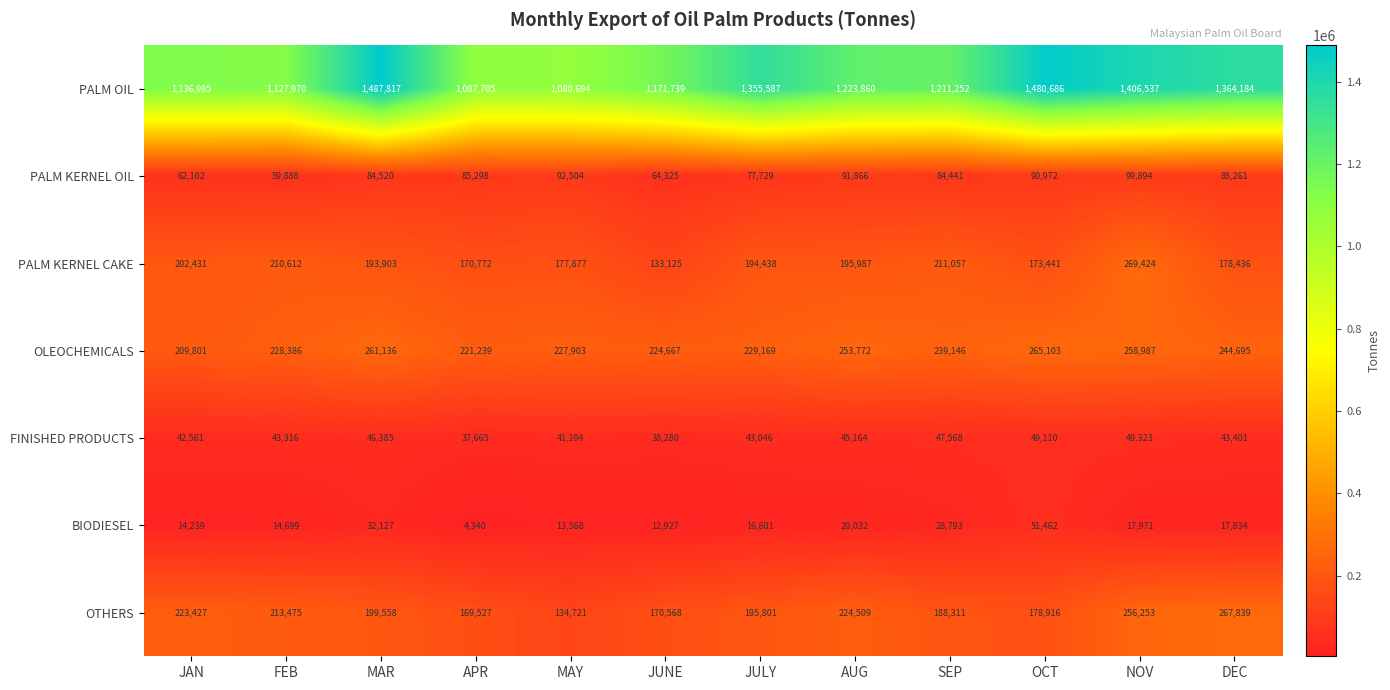

Which category has the lowest value in the PALM KERNEL OIL series?

FEB